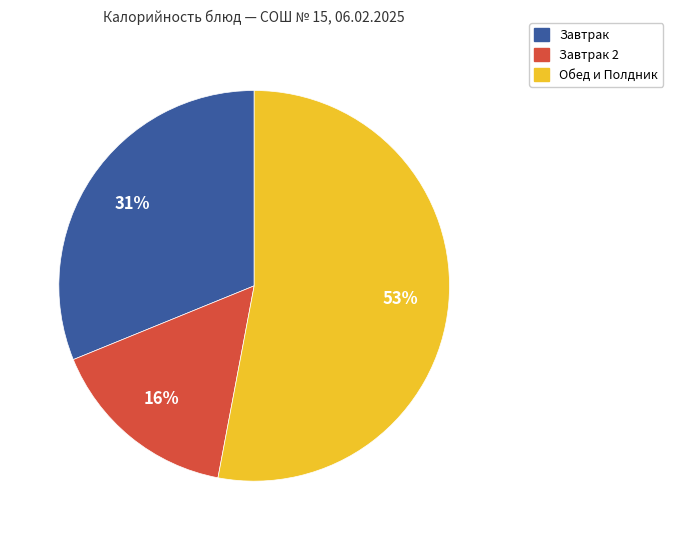

To the nearest percent, what is the difference between the largest and smallest slice percentages?

37%